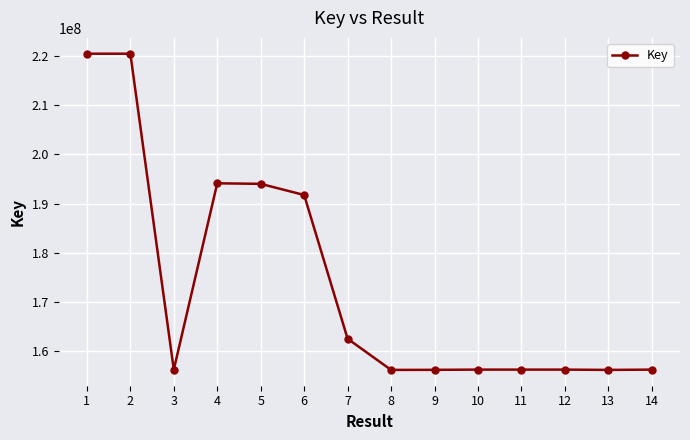

At which label does the data first exceed 156299729?

1